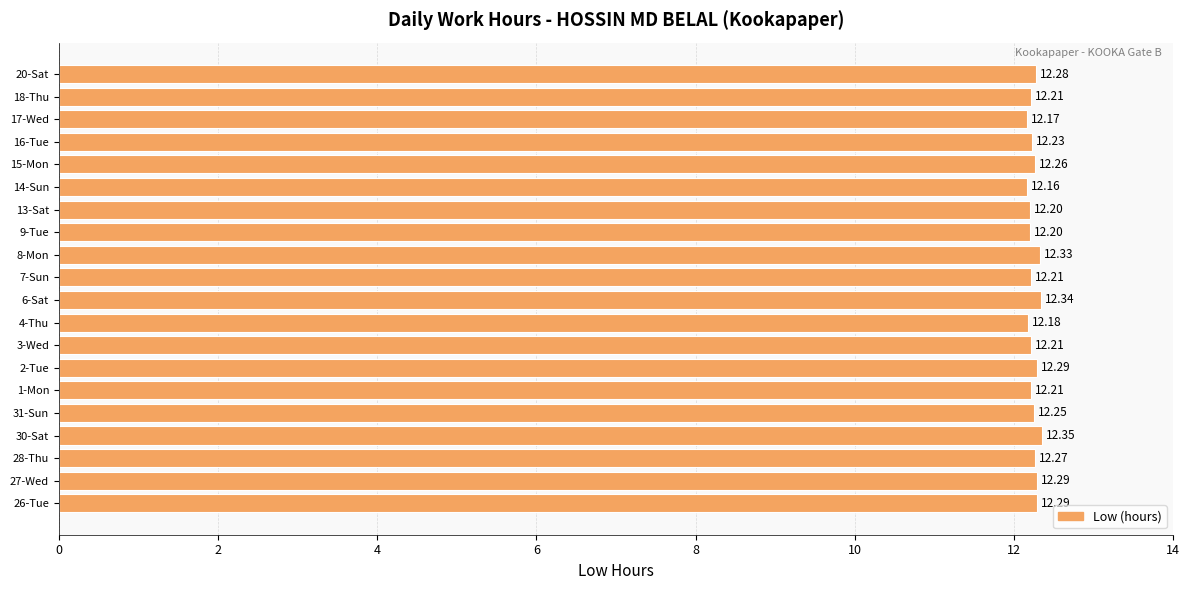

What is the difference between the maximum and minimum values?

0.2